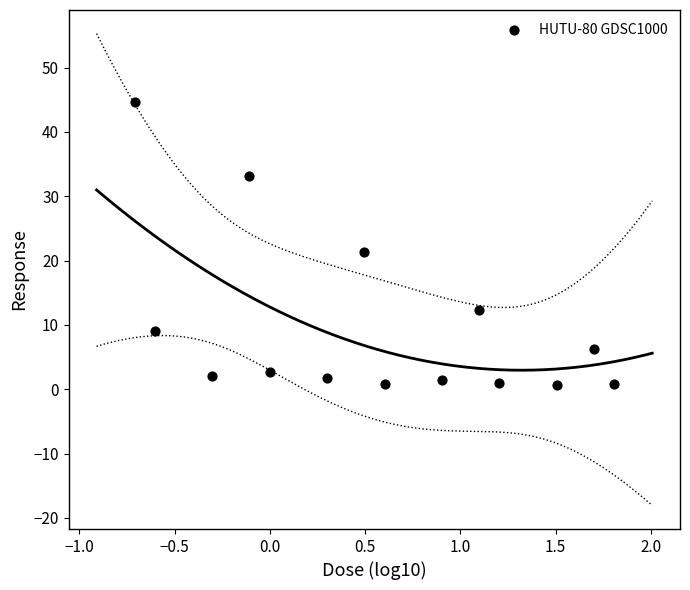

What is the range of X values (max minus min)?

2.5